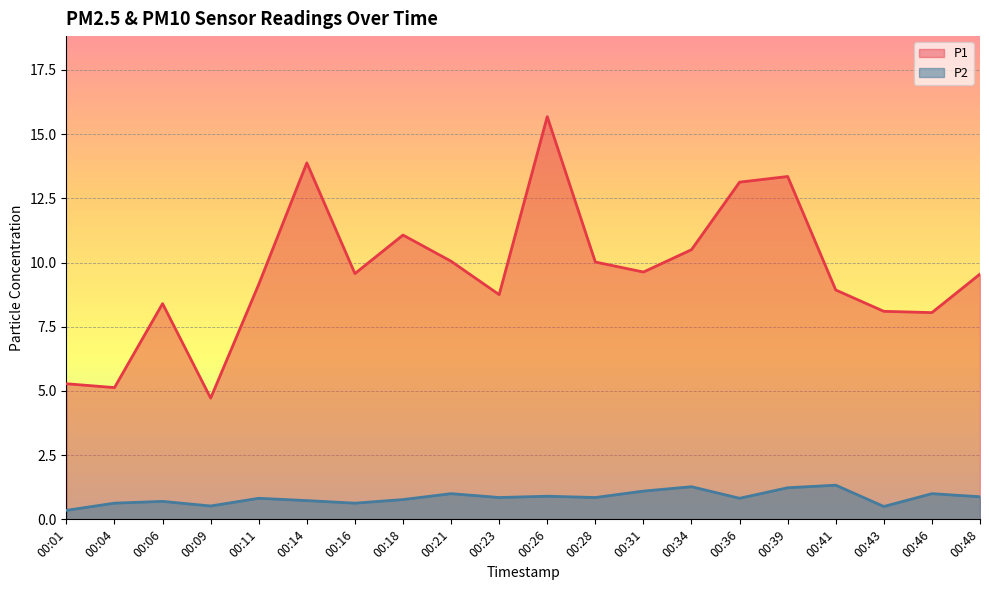

Which series has the largest total across all categories?

P1